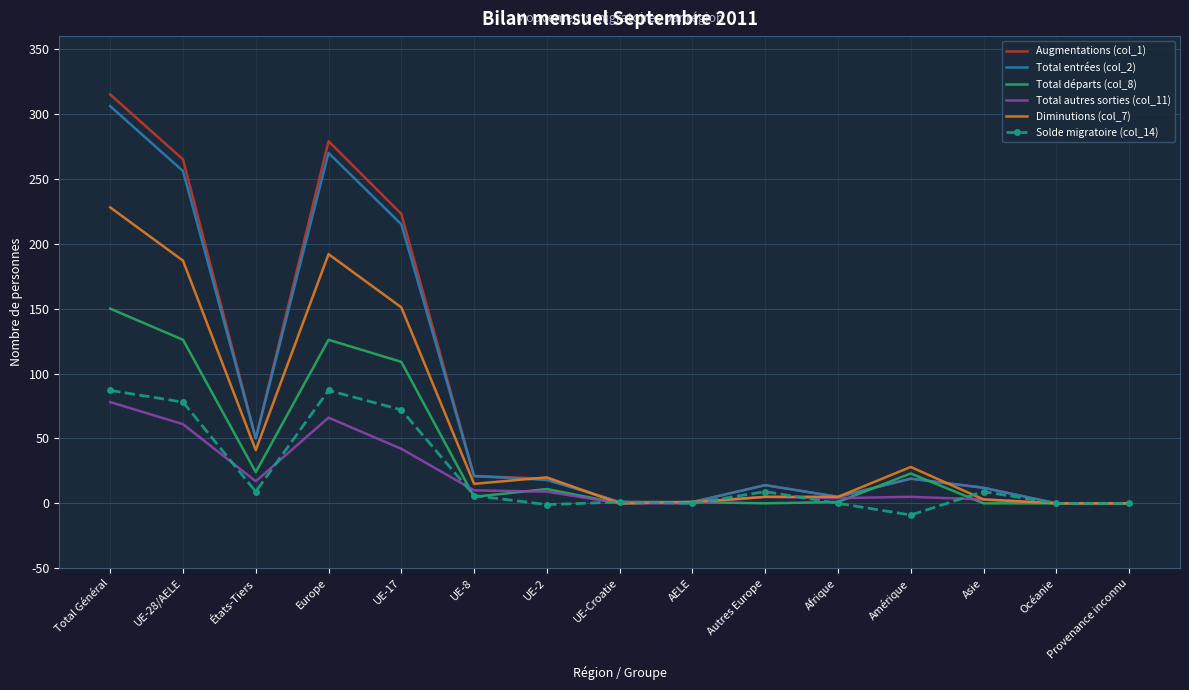

Where is the first local maximum for Total autres sorties (col_11)?

Europe